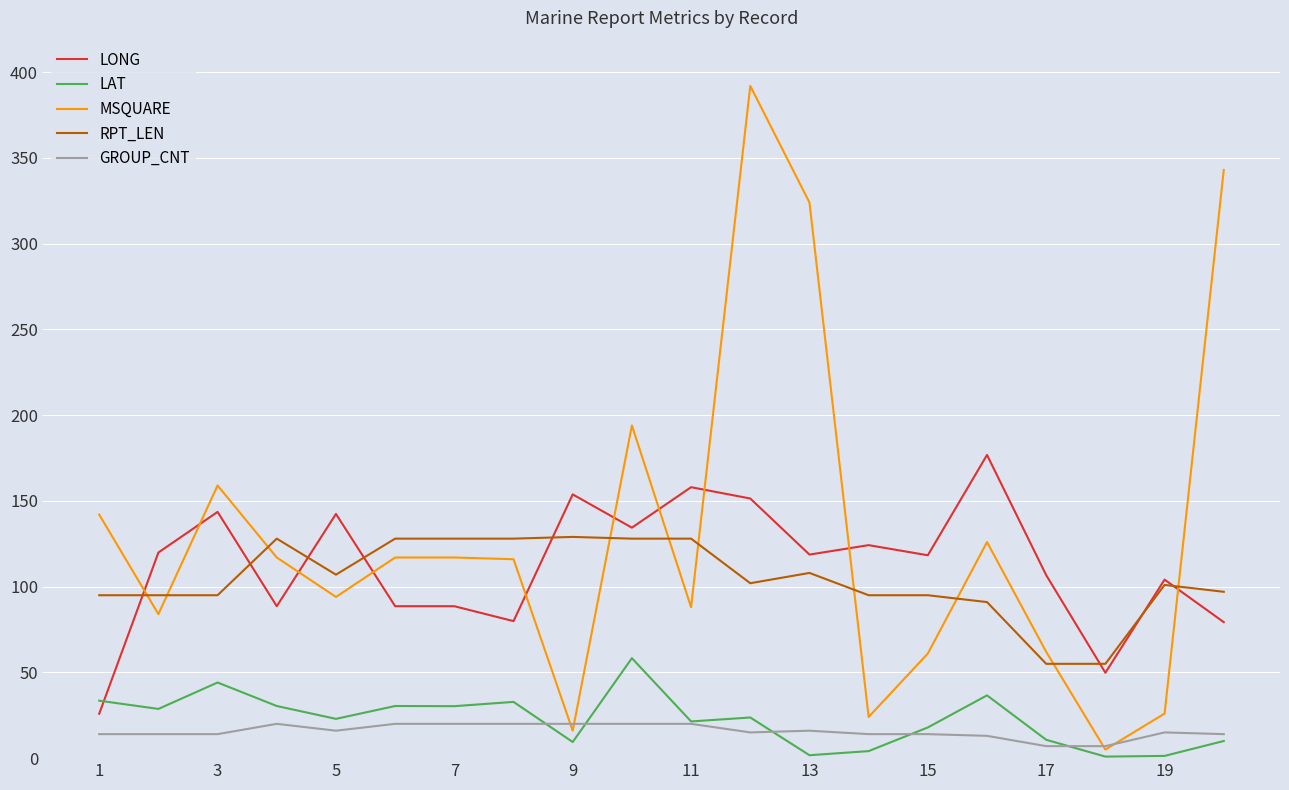

Which series has the largest total across all categories?

MSQUARE